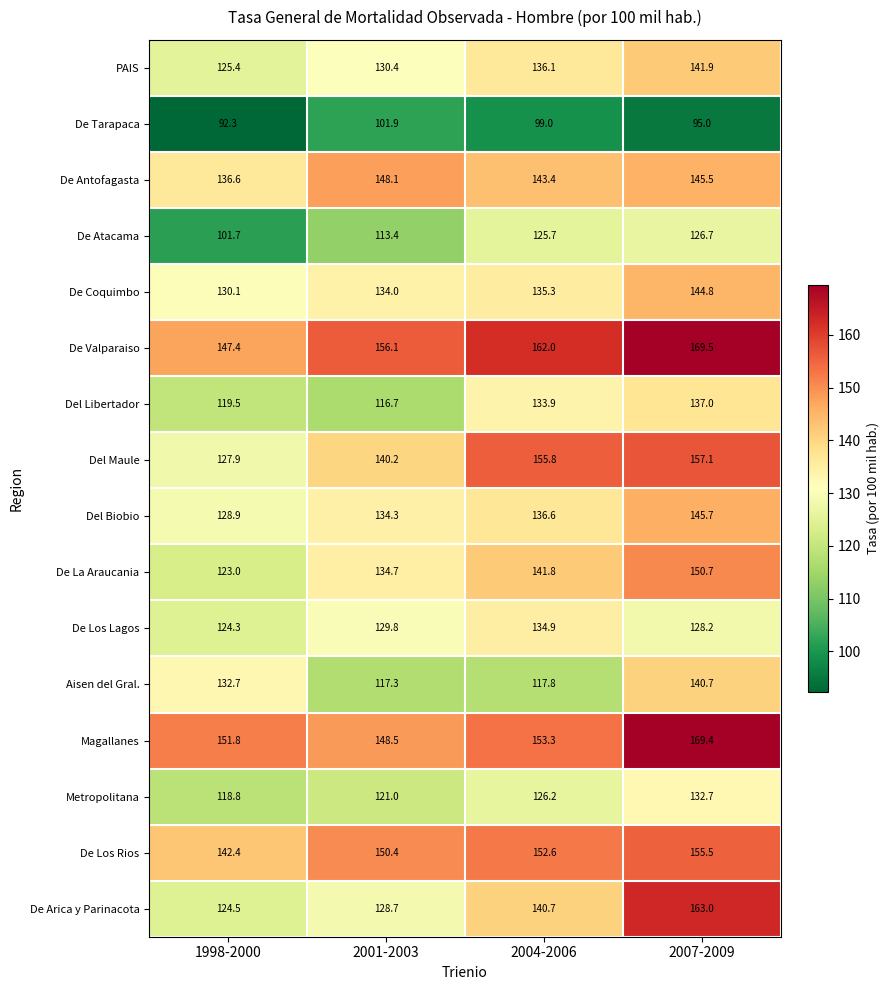

What is the difference between the maximum and minimum values in the De Atacama series?

25.0